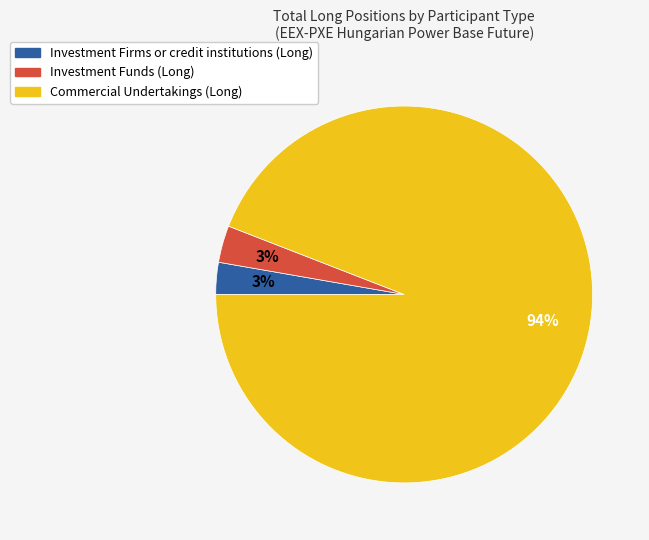

How many segments does this pie chart have?

3